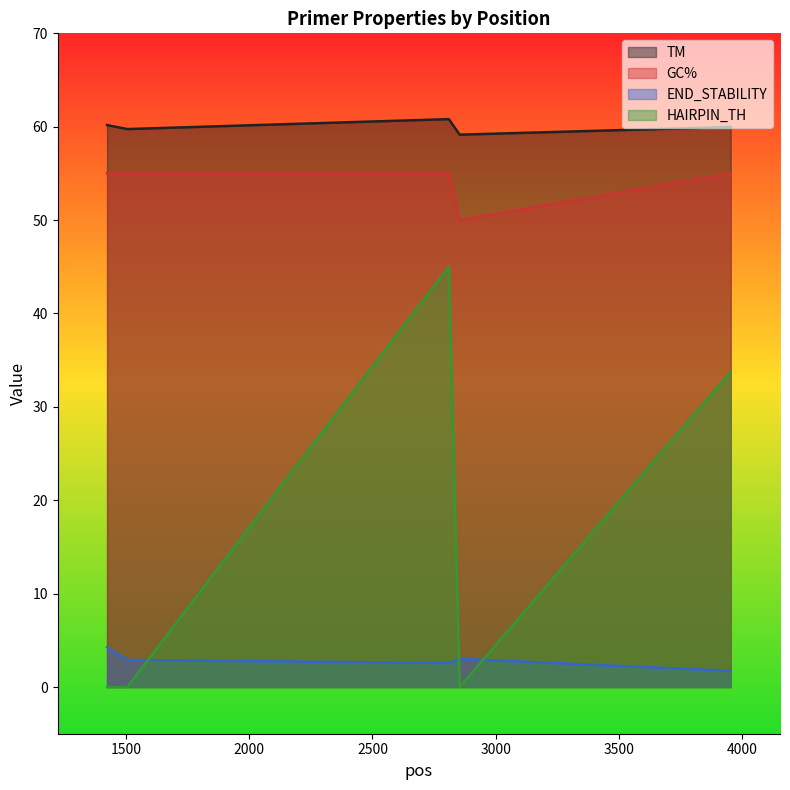

What is the maximum value shown in the chart?

60.8